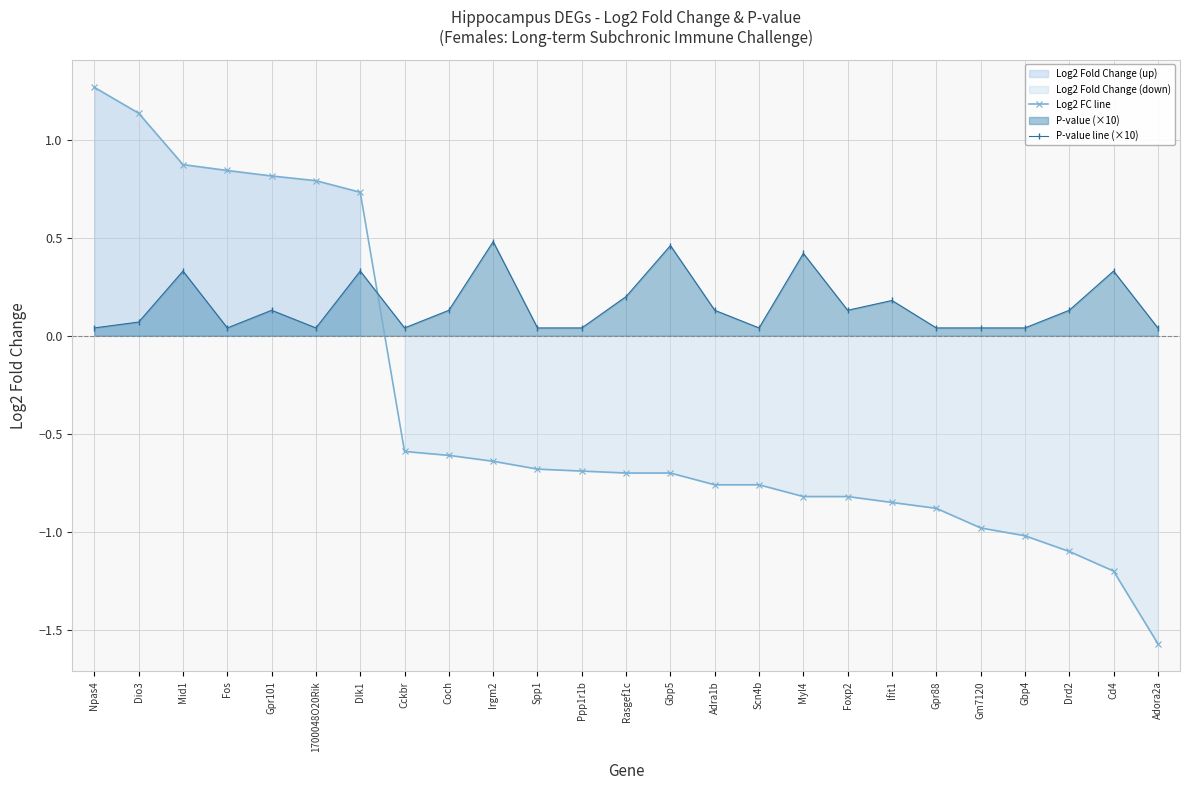

Reading left to right, extract all data points from this chart.

Log2 FC line: 1.3	1.1	0.9	0.8	0.8	0.8	0.7	-0.6	-0.6	-0.6	-0.7	-0.7	-0.7	-0.7	-0.8	-0.8	-0.8	-0.8	-0.8	-0.9	-1.0	-1.0	-1.1	-1.2	-1.6
P-value line (×10): 0.0	0.1	0.3	0.0	0.1	0.0	0.3	0.0	0.1	0.5	0.0	0.0	0.2	0.5	0.1	0.0	0.4	0.1	0.2	0.0	0.0	0.0	0.1	0.3	0.0